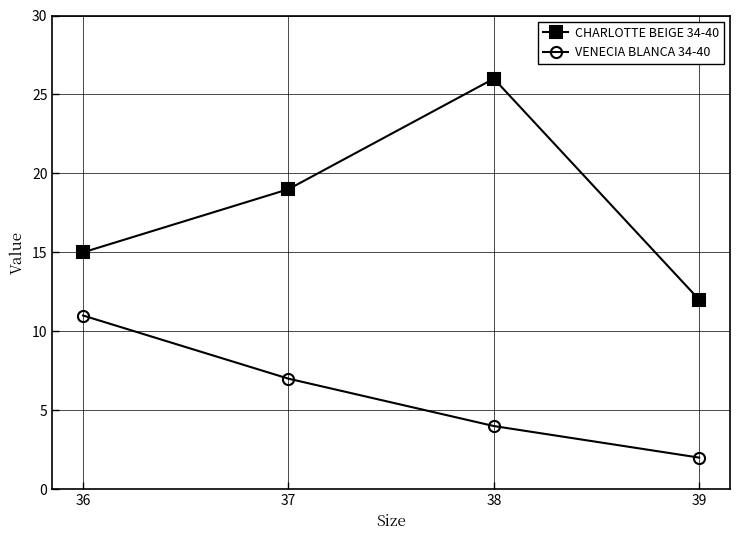

Reading left to right, list all the values displayed in this chart.

CHARLOTTE BEIGE 34-40: 15	19	26	12
VENECIA BLANCA 34-40: 11	7	4	2